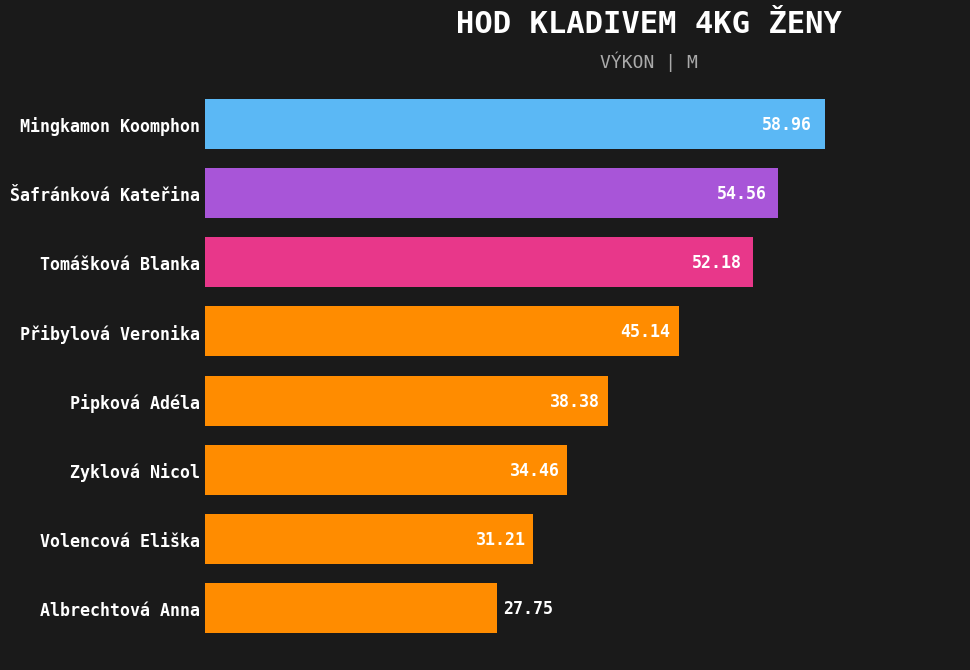

Rank the categories by value from highest to lowest.

Mingkamon Koomphon, Šafránková Kateřina, Tomášková Blanka, Přibylová Veronika, Pipková Adéla, Zyklová Nicol, Volencová Eliška, Albrechtová Anna